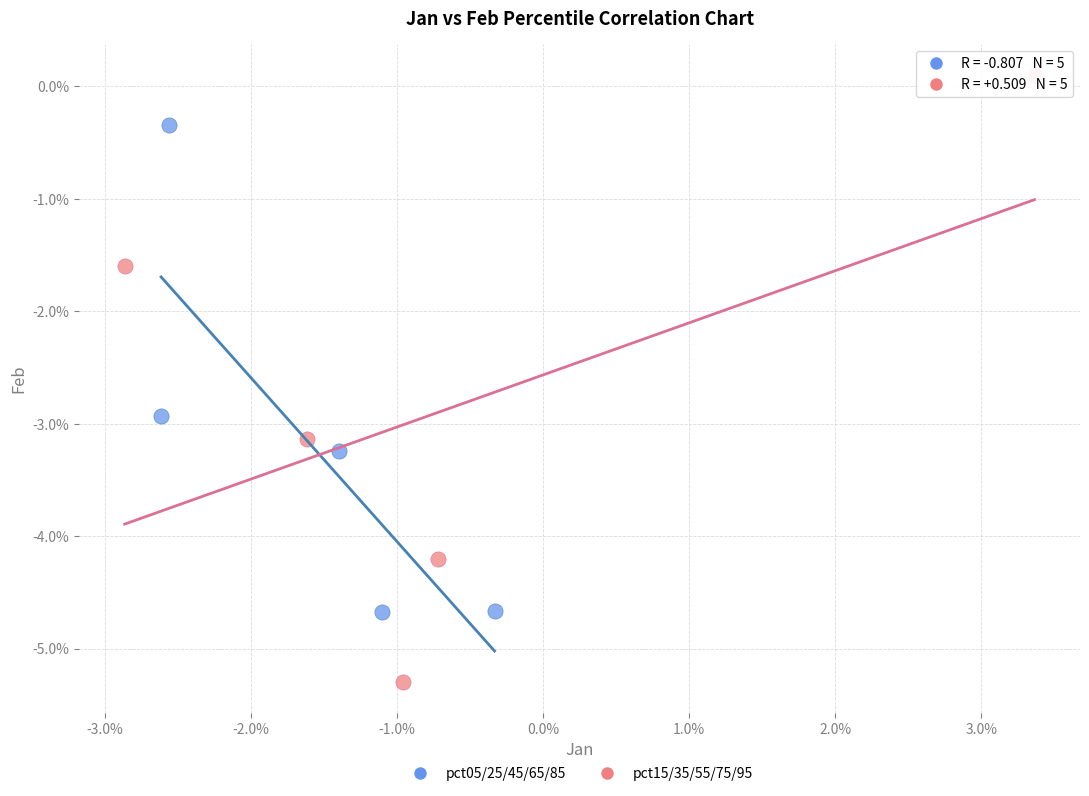

Which series has the largest Y range (max minus min)?

pct15/35/55/75/95